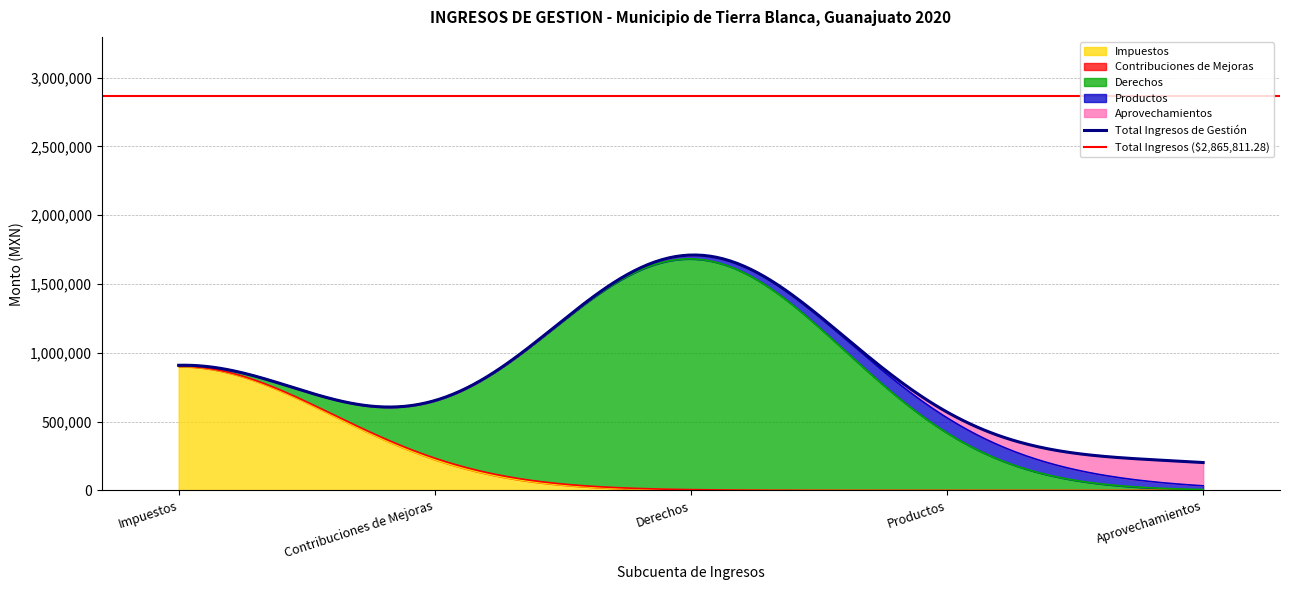

Where is the data nearest to the value 843321?

Impuestos